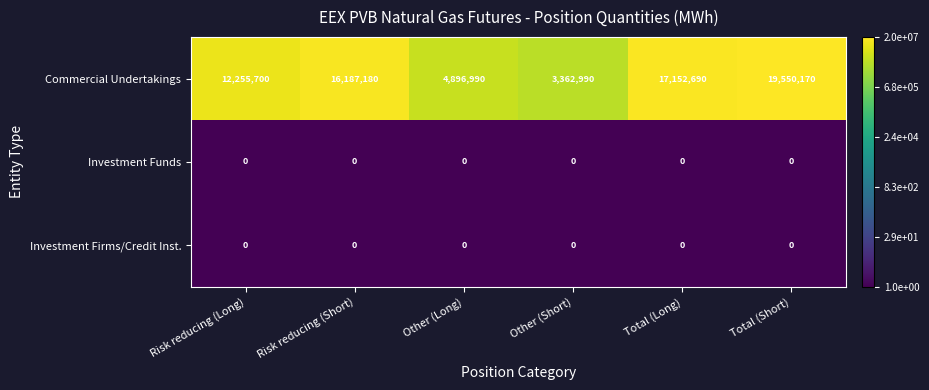

At which category does the chart reach its peak across all series?

Total (Short)